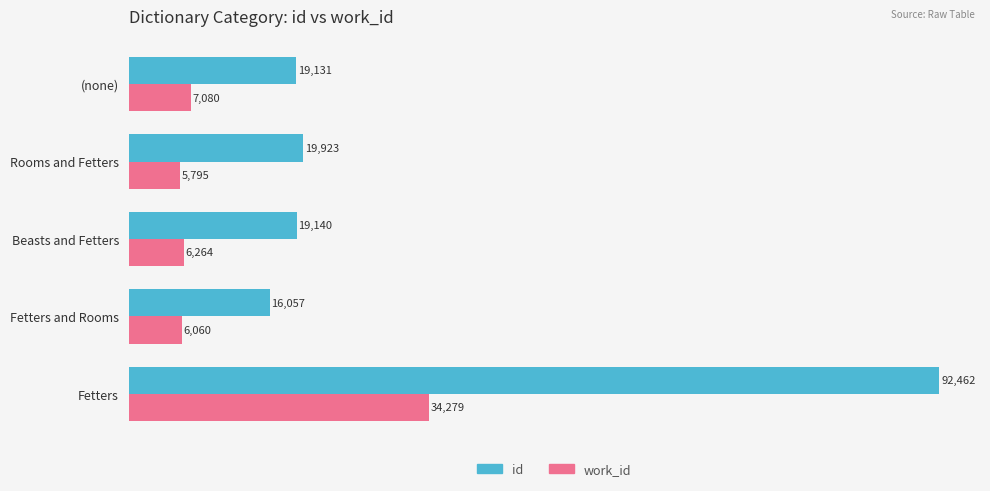

Is the value of id at Fetters and Rooms greater than the value of work_id at Fetters and Rooms?

Yes